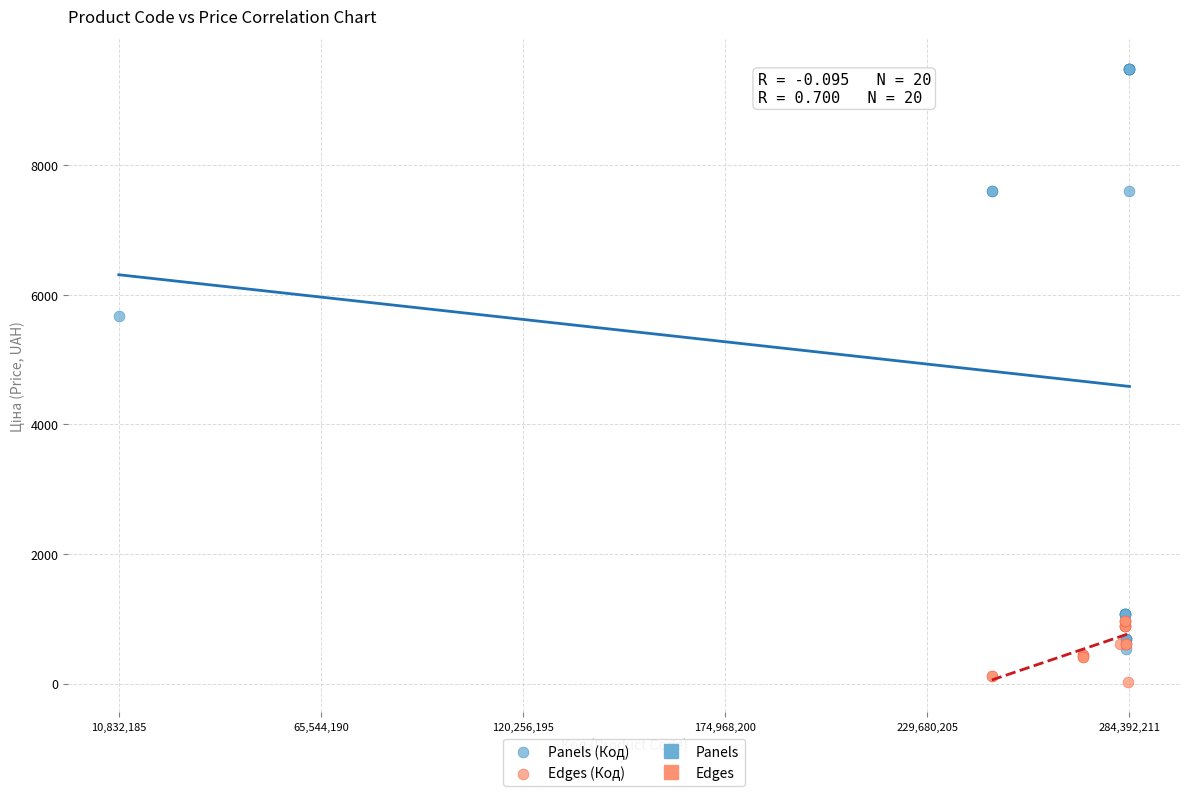

Which series reaches the maximum Y coordinate?

Panels (Код)